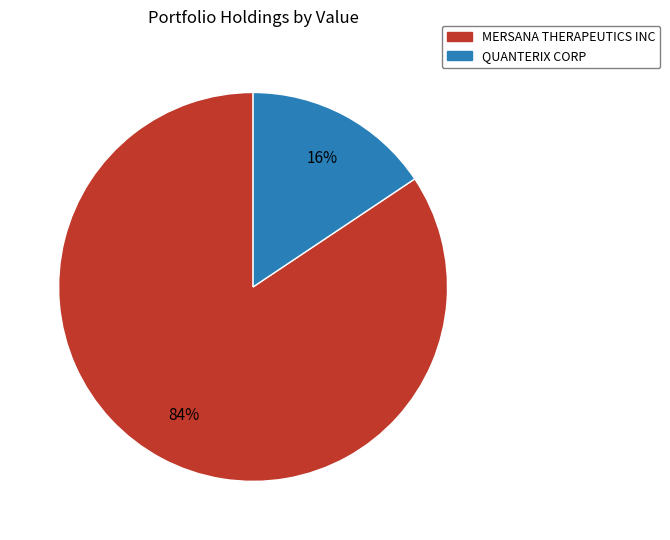

Is the sum of QUANTERIX CORP and MERSANA THERAPEUTICS INC greater than half?

Yes